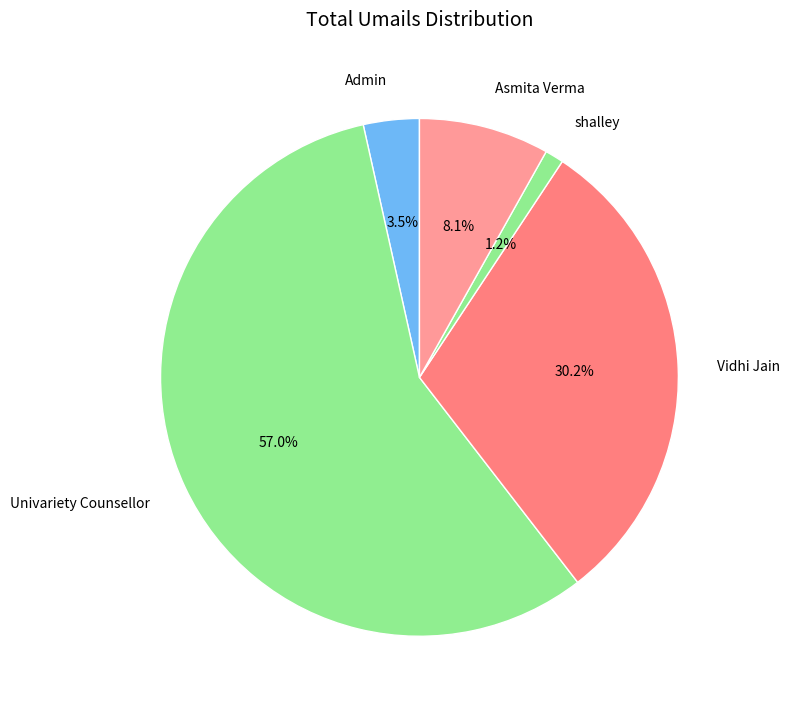

Which slice is the largest?

Univariety Counsellor